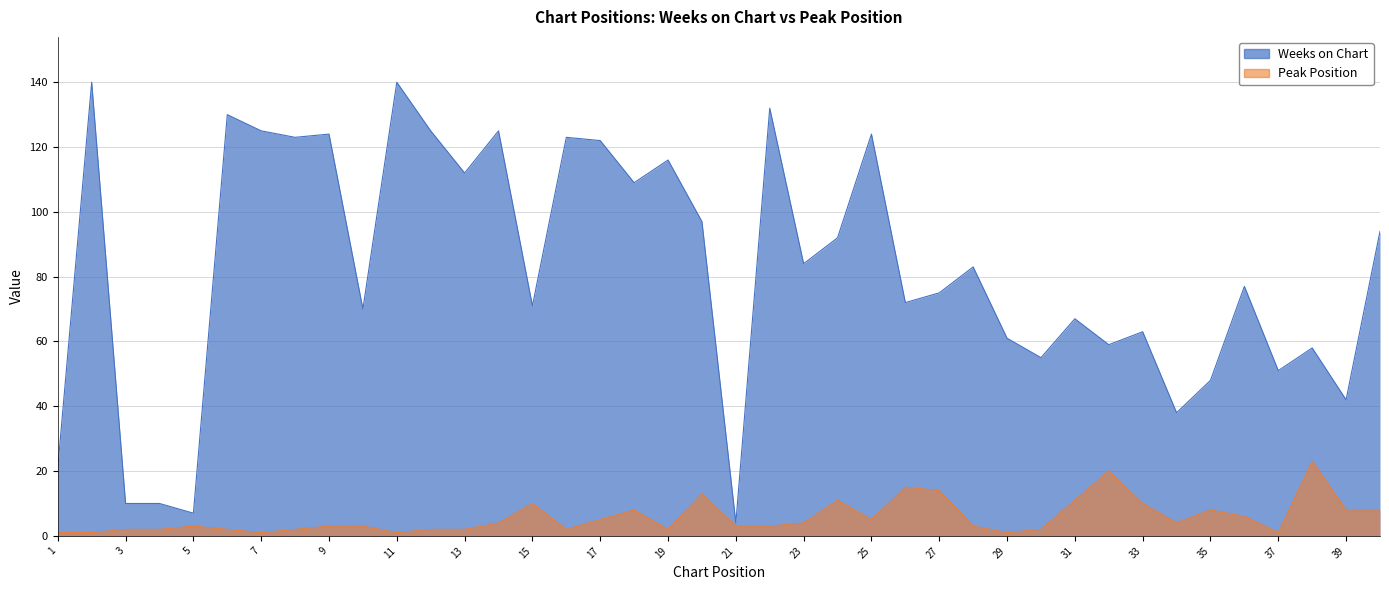

What is the sum of all Peak Position values?

229